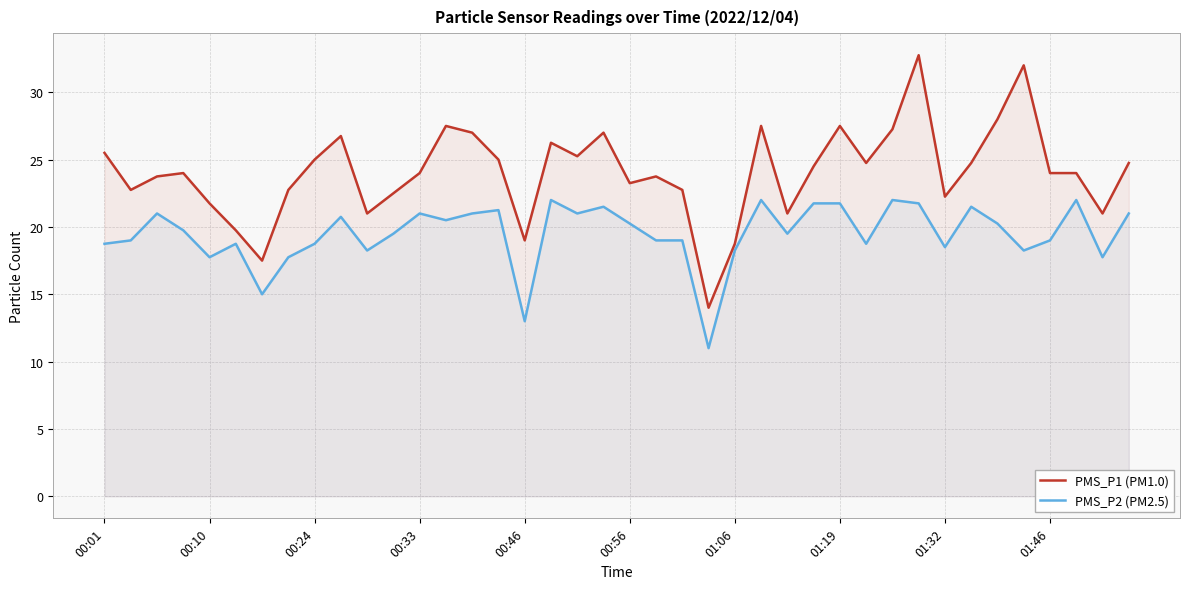

What is the sum of all PMS_P2 (PM2.5) values?

779.5